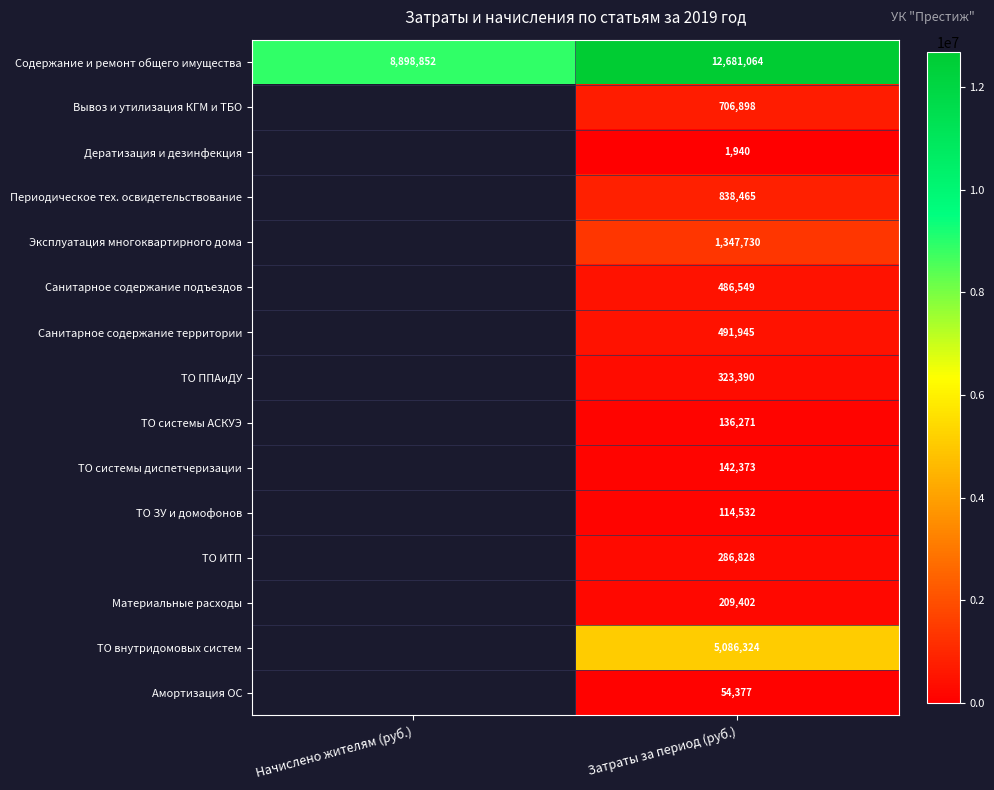

Is the value of Дератизация и дезинфекция at Затраты за период (руб.) greater than the value of Периодическое тех. освидетельствование at Затраты за период (руб.)?

No